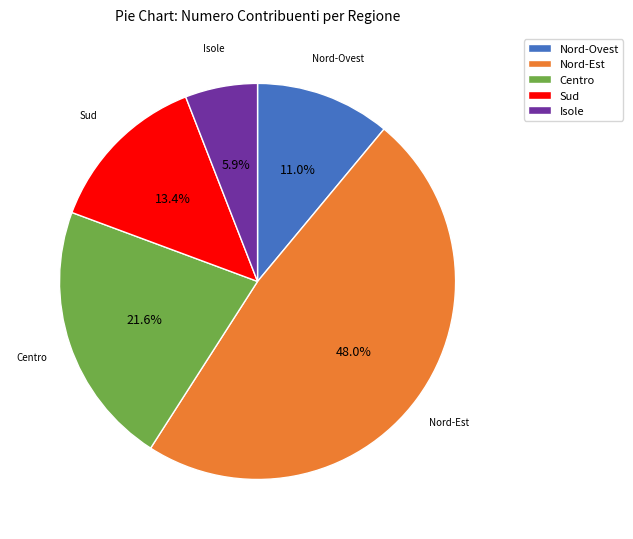

What is the smallest slice in the pie chart?

Isole